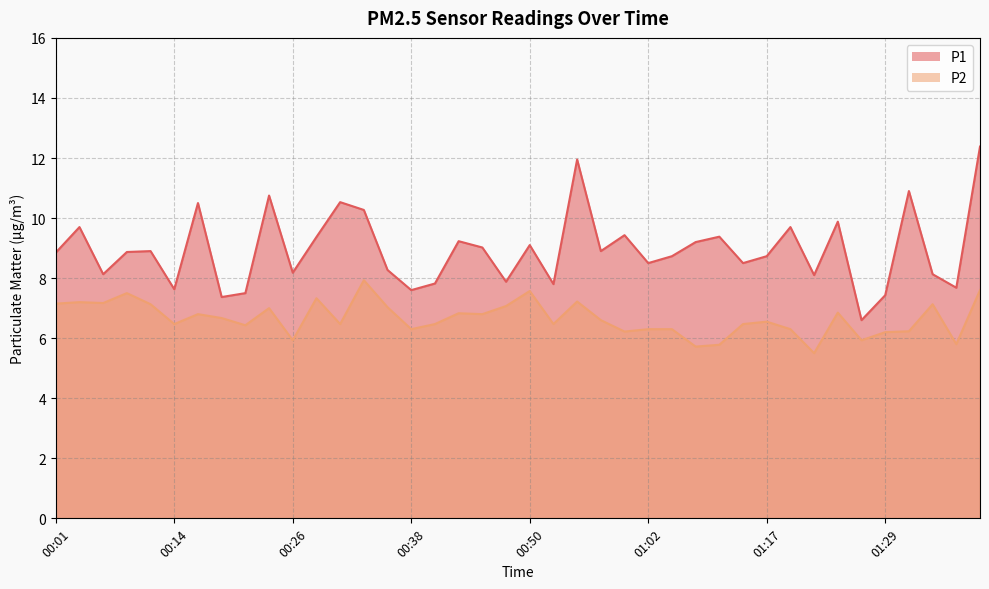

The value of P1 at 00:52 is 2.4. True or false?

False